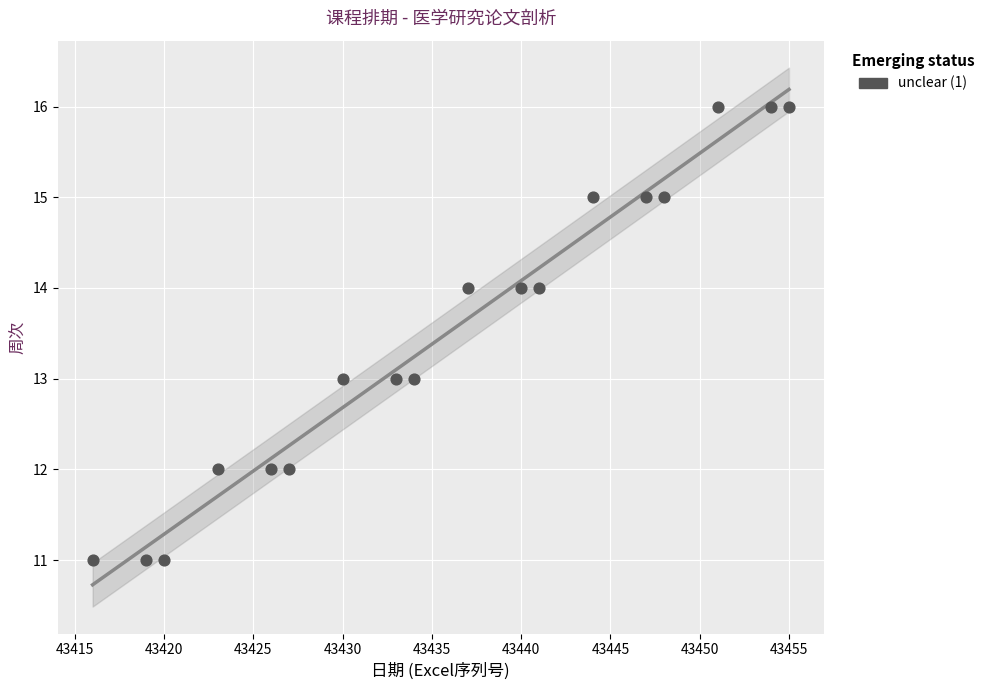

What is the range of X values (max minus min)?

39